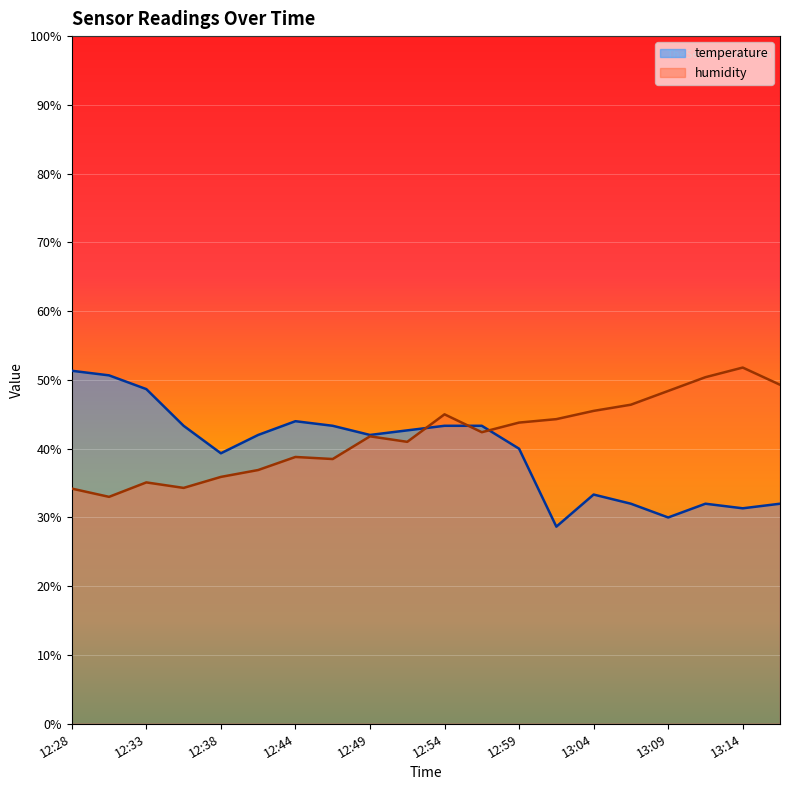

Which category has the lowest value in the humidity series?

12:31